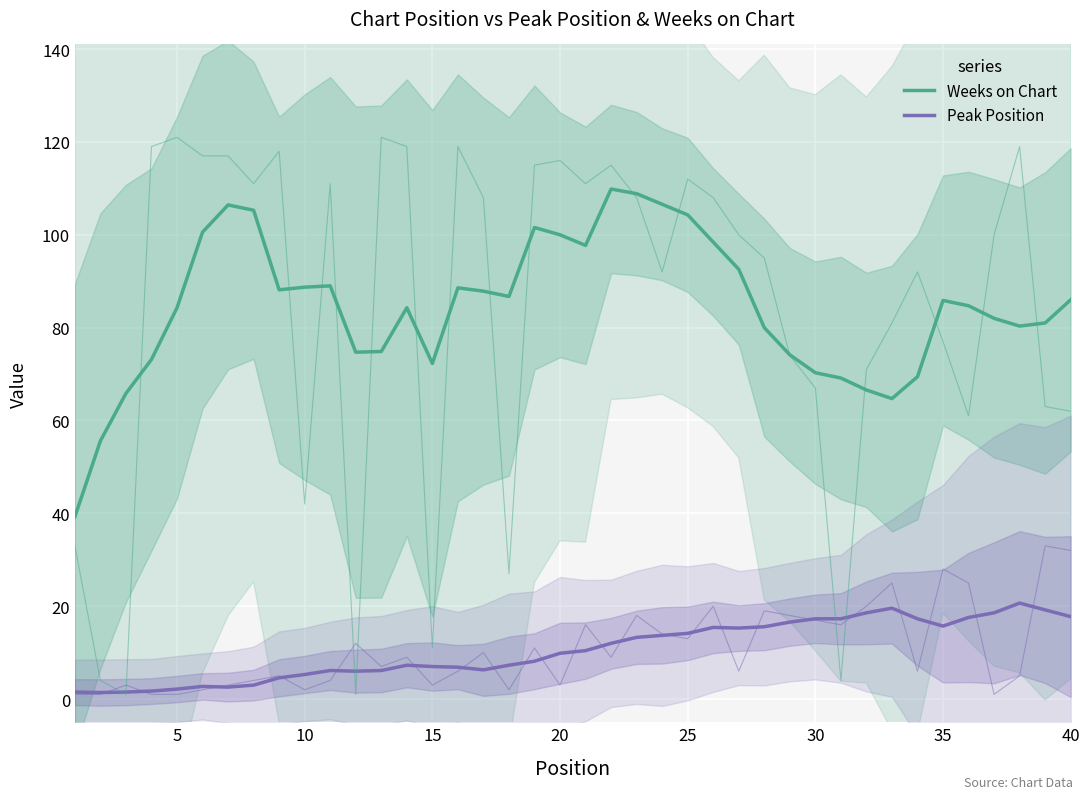

Where is Peak Position nearest to the value 11?

20